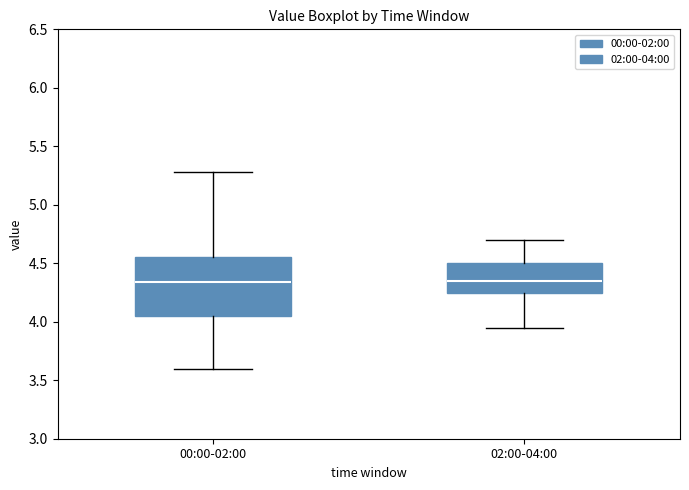

Where is the lower edge of the box for 00:00-02:00 on the y-axis? The values are not printed on the chart, so give them approximately, as read against the axis.

4.05